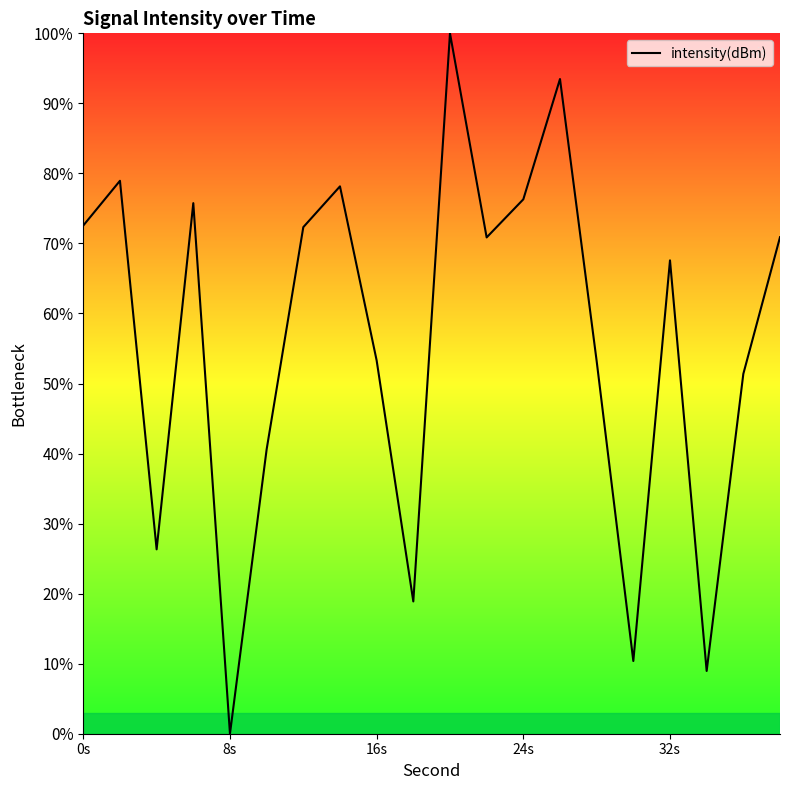

What is the greatest value displayed?

100.0